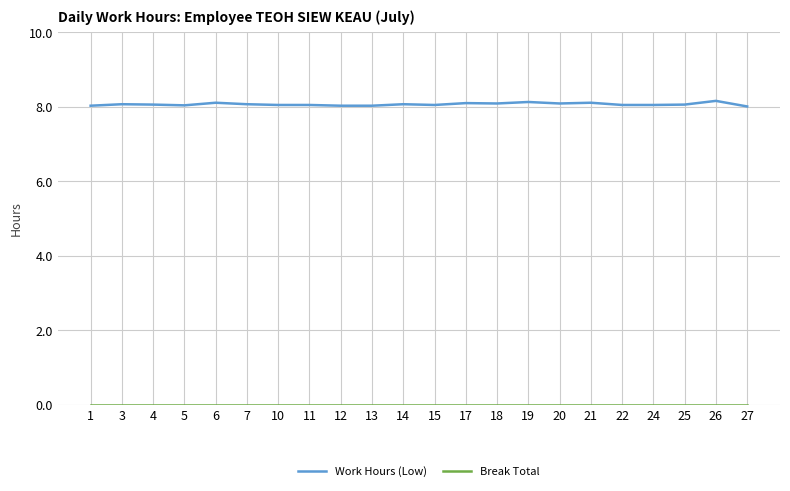

True or false: Work Hours (Low) has a value of 10.5 at 11.

False